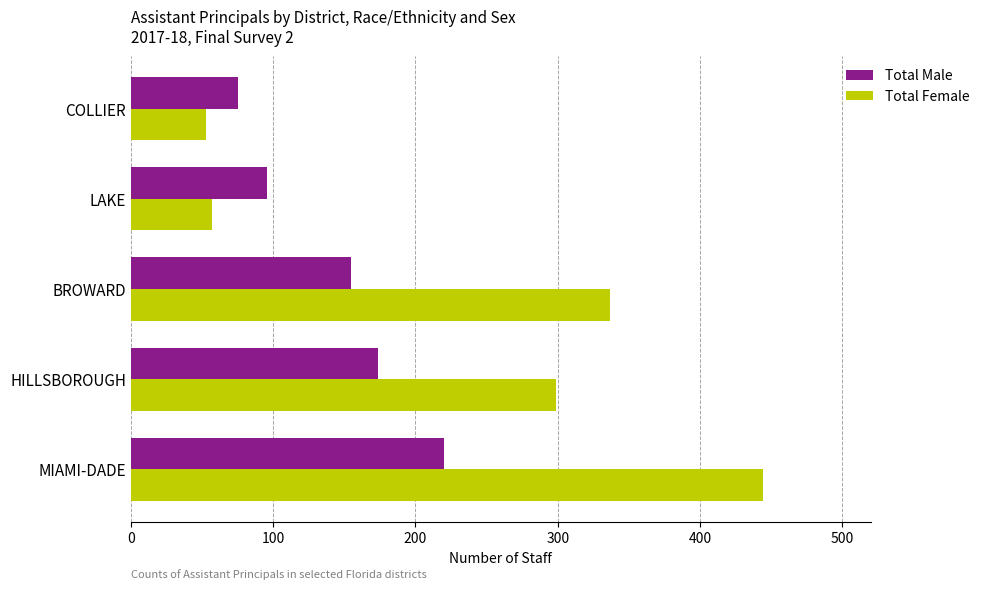

What value does the Total Male series have at MIAMI-DADE?

220